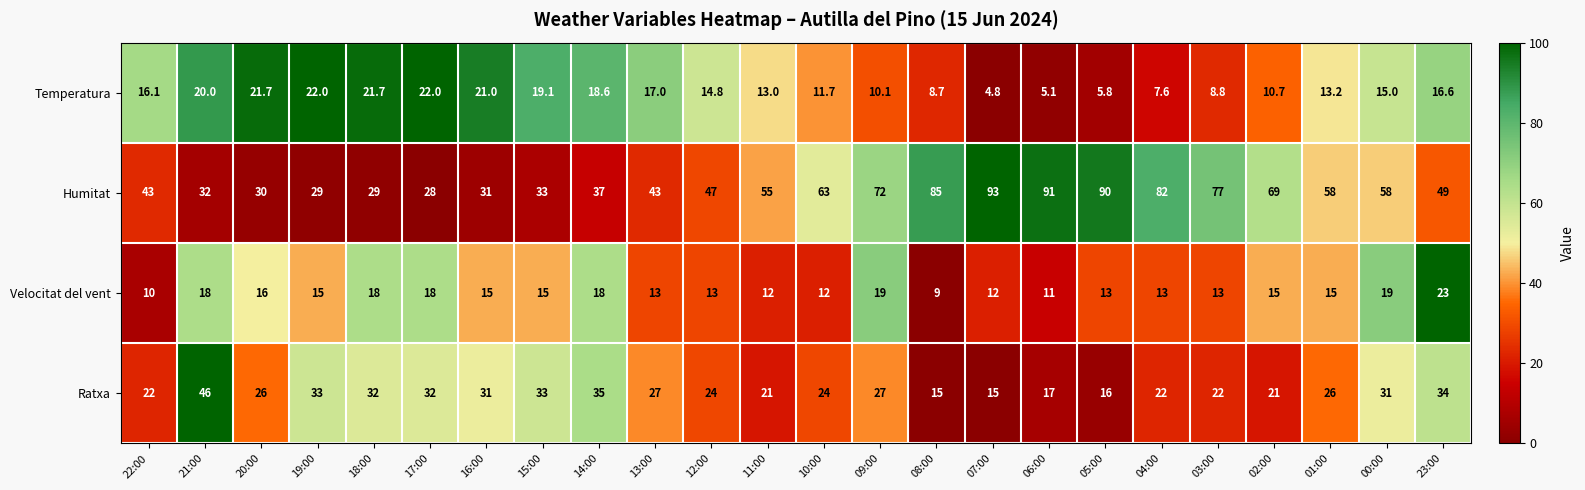

What is the greatest value displayed?

93.0